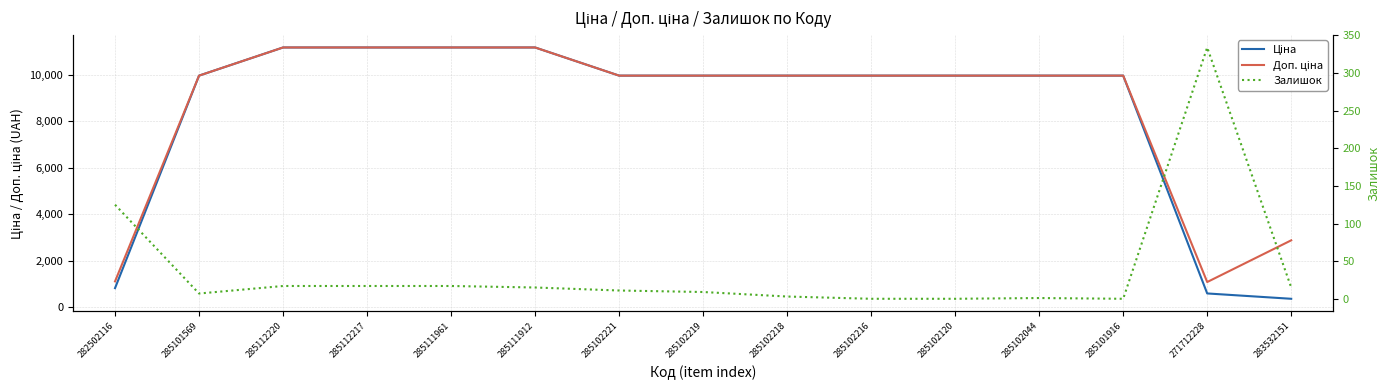

How many data points in Ціна are above 9974?

12